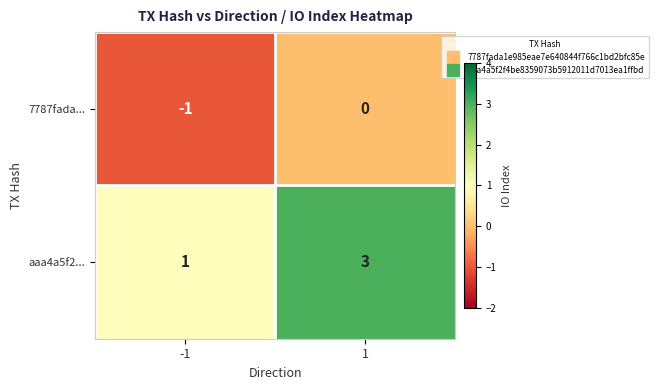

Which series has the widest spread of values?

aaa4a5f2...